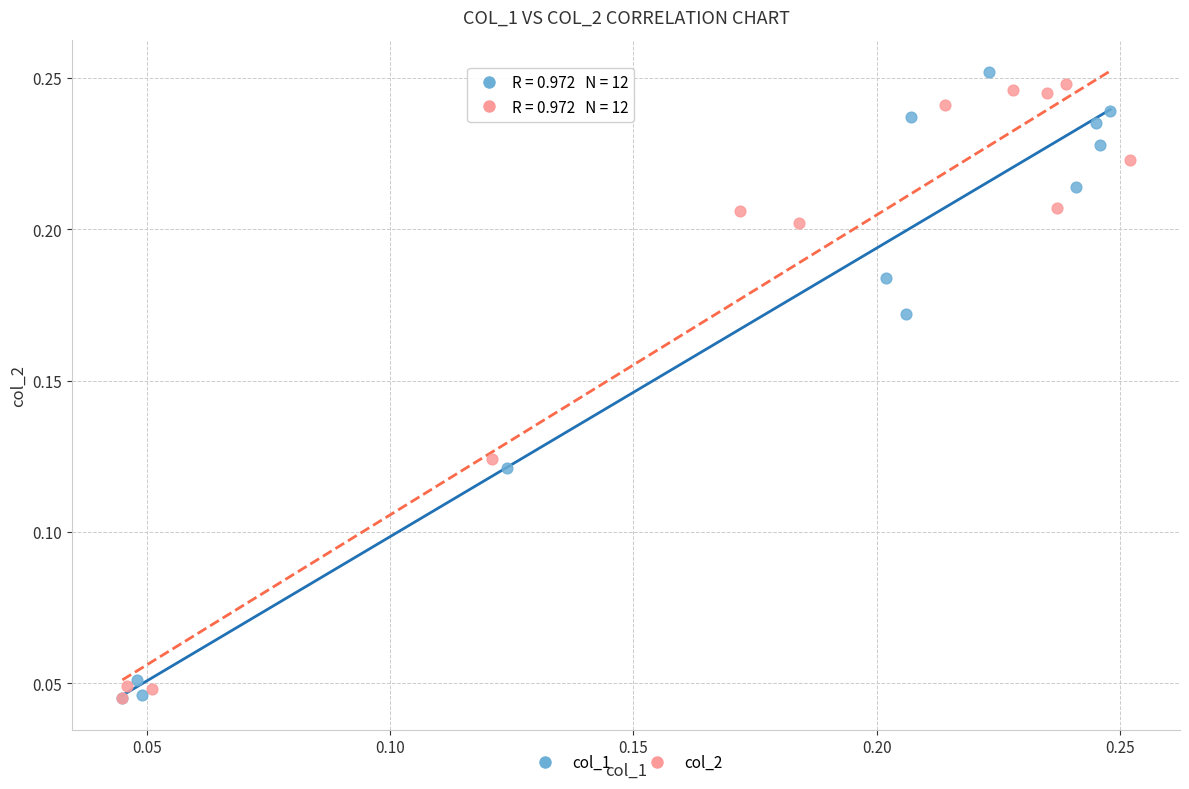

What are all the series names shown in the legend?

col_1, col_2